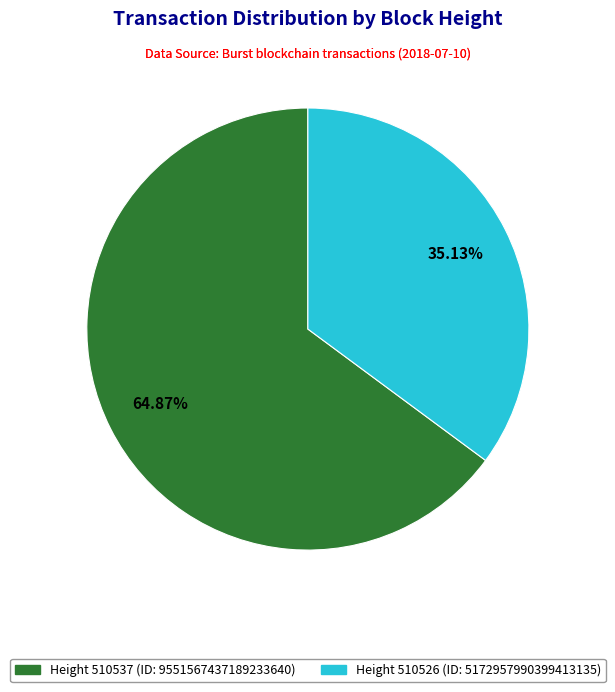

Is there a majority slice in this chart?

Yes